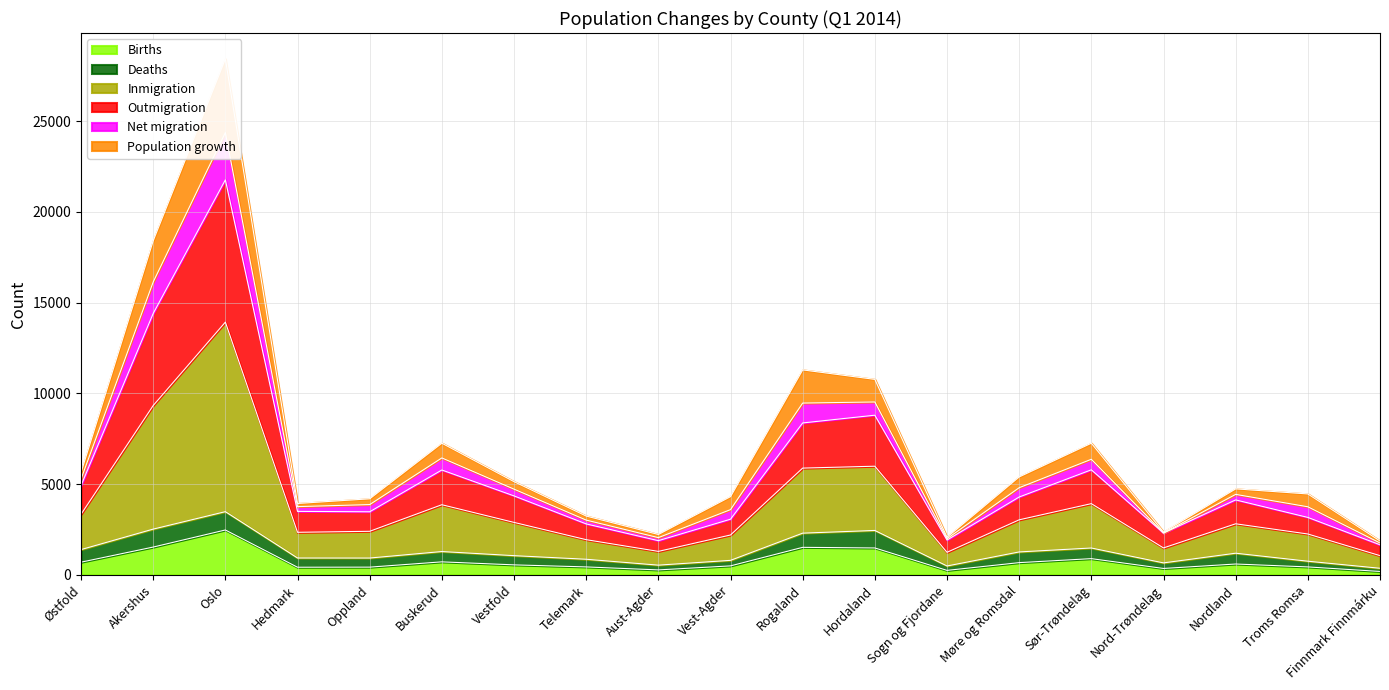

The Births series shows 4209 at Oslo. True or false?

False